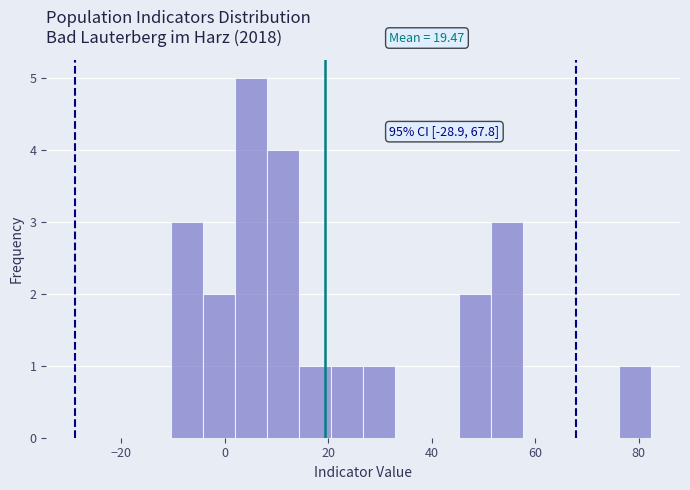

Around what value on the x-axis is the tallest bar? Give the approximate position of its centre, as read against the axis.

6